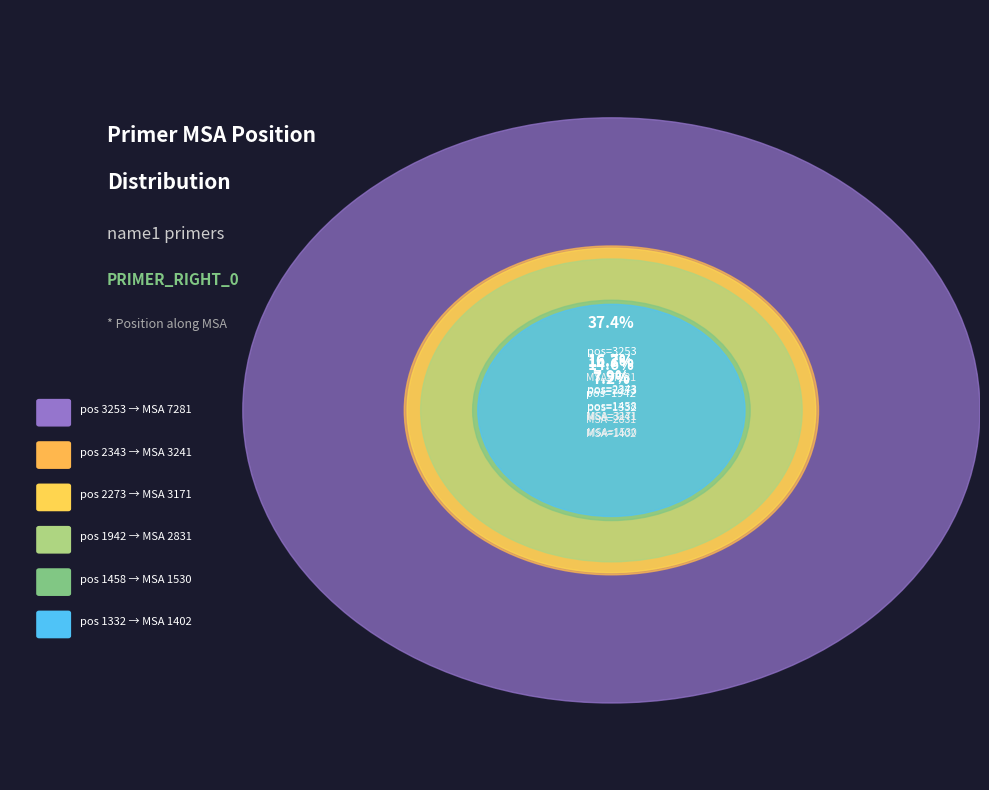

What percentage is the 2343 slice, to the nearest percent?

17%